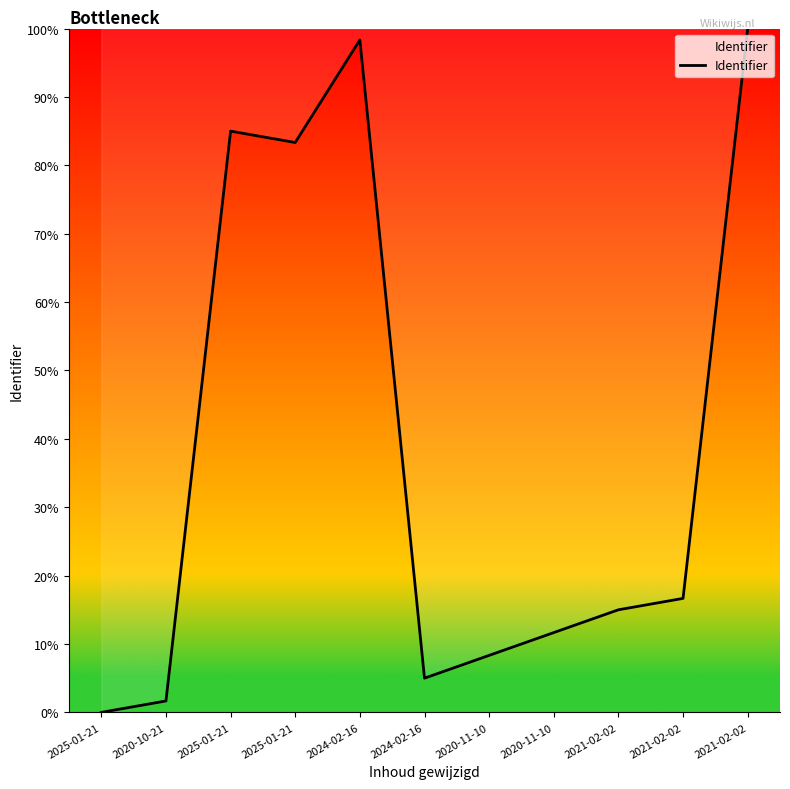

Does the chart have visible grid lines?

No